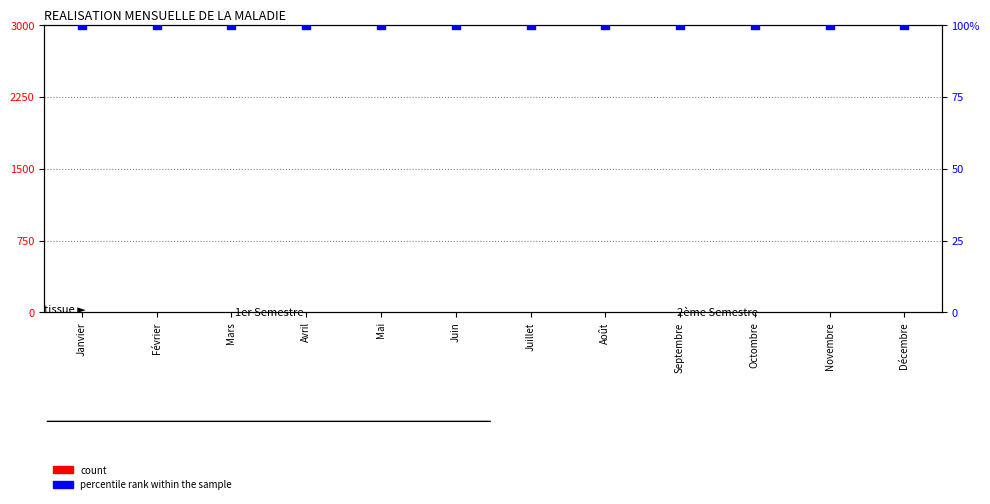

Which series reaches the maximum Y coordinate?

percentile rank within the sample